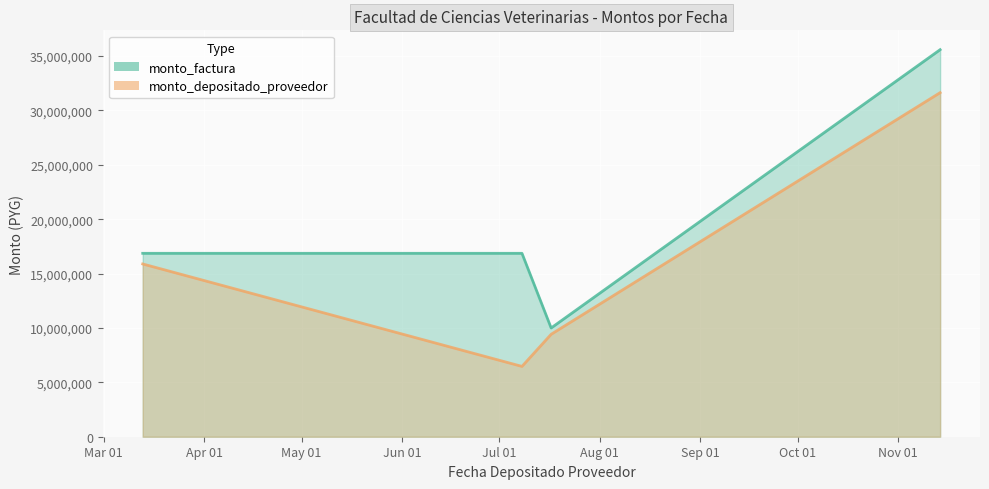

What is the sum of the monto_depositado_proveedor values at 2019-07-17 and 2019-03-13?

25304727